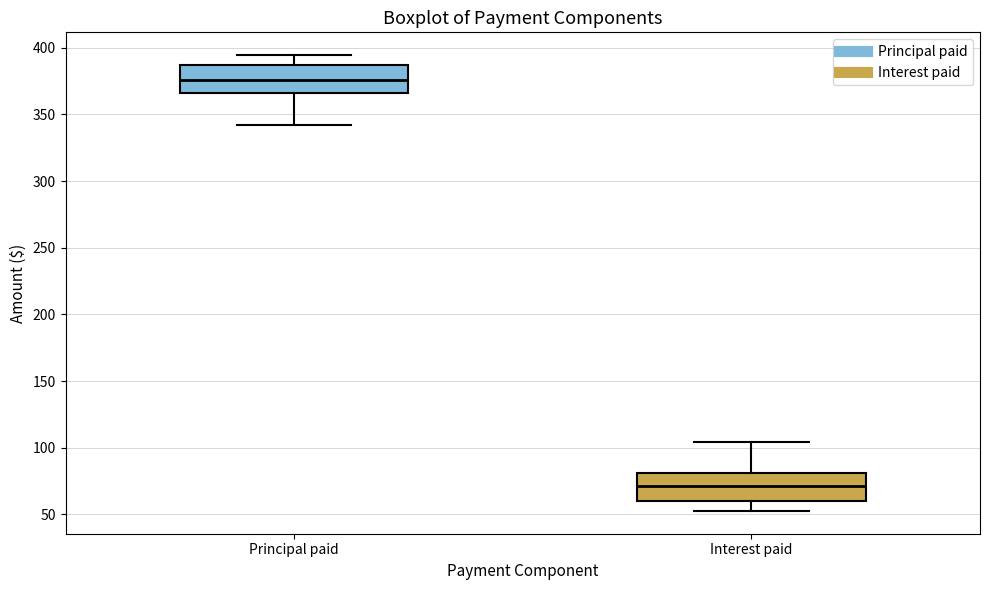

Reading left to right, read every box against the y-axis: the position of its median line, the range the box covers, and the ends of its whiskers. The values are not printed on the chart, so give them approximately, as read against the axis.

Principal paid: median 375, box 365 to 385, whiskers 340 to 395
Interest paid: median 70, box 60 to 80, whiskers 55 to 105